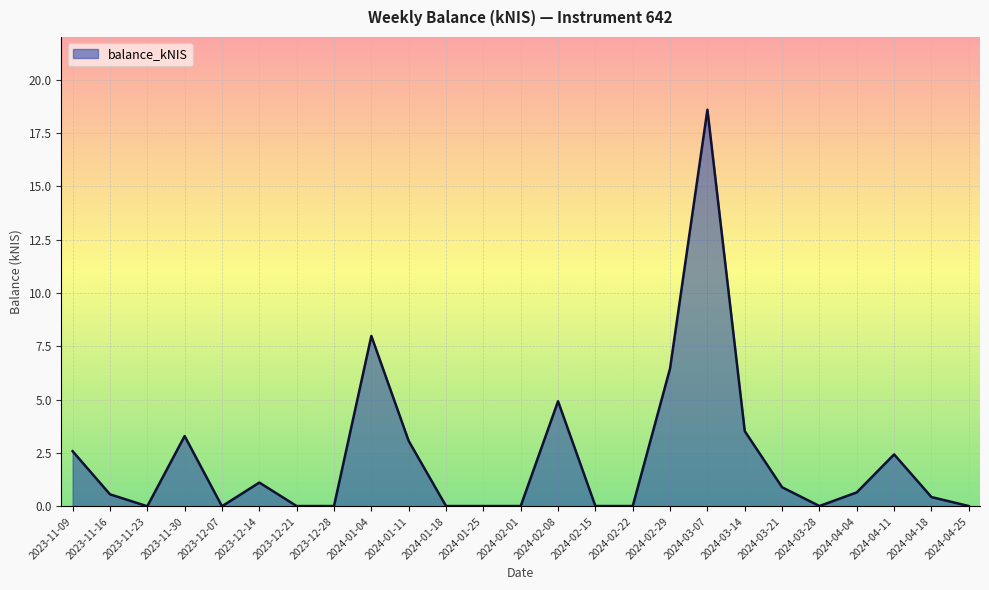

What position from the right is 2023-11-09?

25